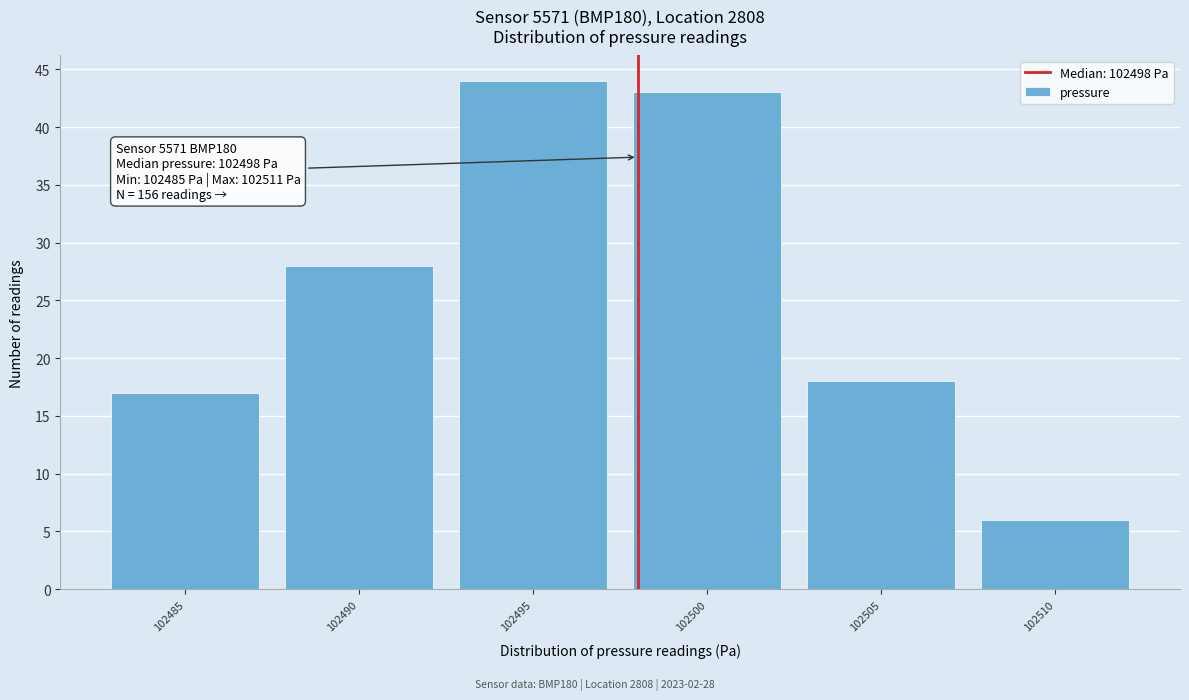

Reading left to right, what are all the values shown in this chart?

102485=17	102490=28	102495=44	102500=43	102505=18	102510=6